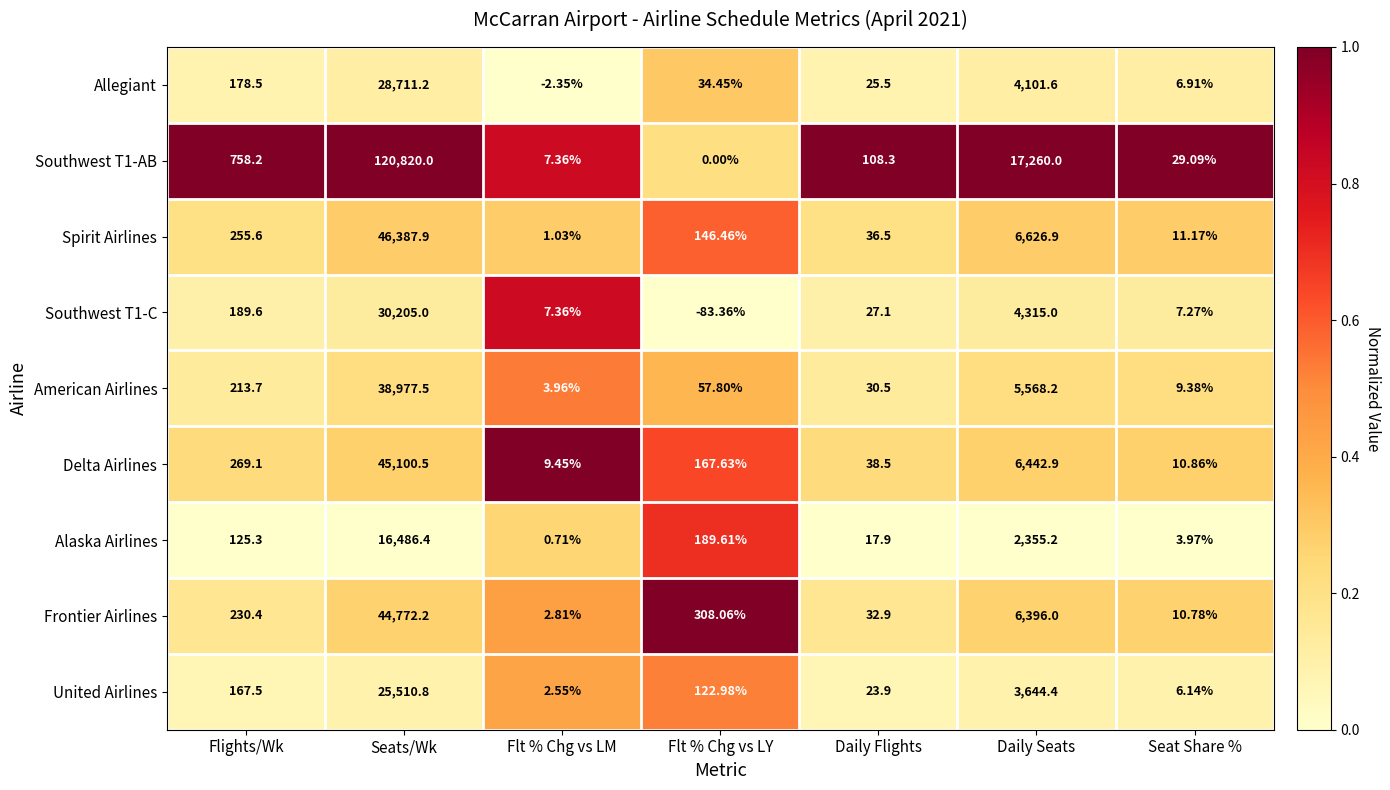

Is the value of Allegiant at Flt % Chg vs LM greater than the value of Spirit Airlines at Seats/Wk?

No